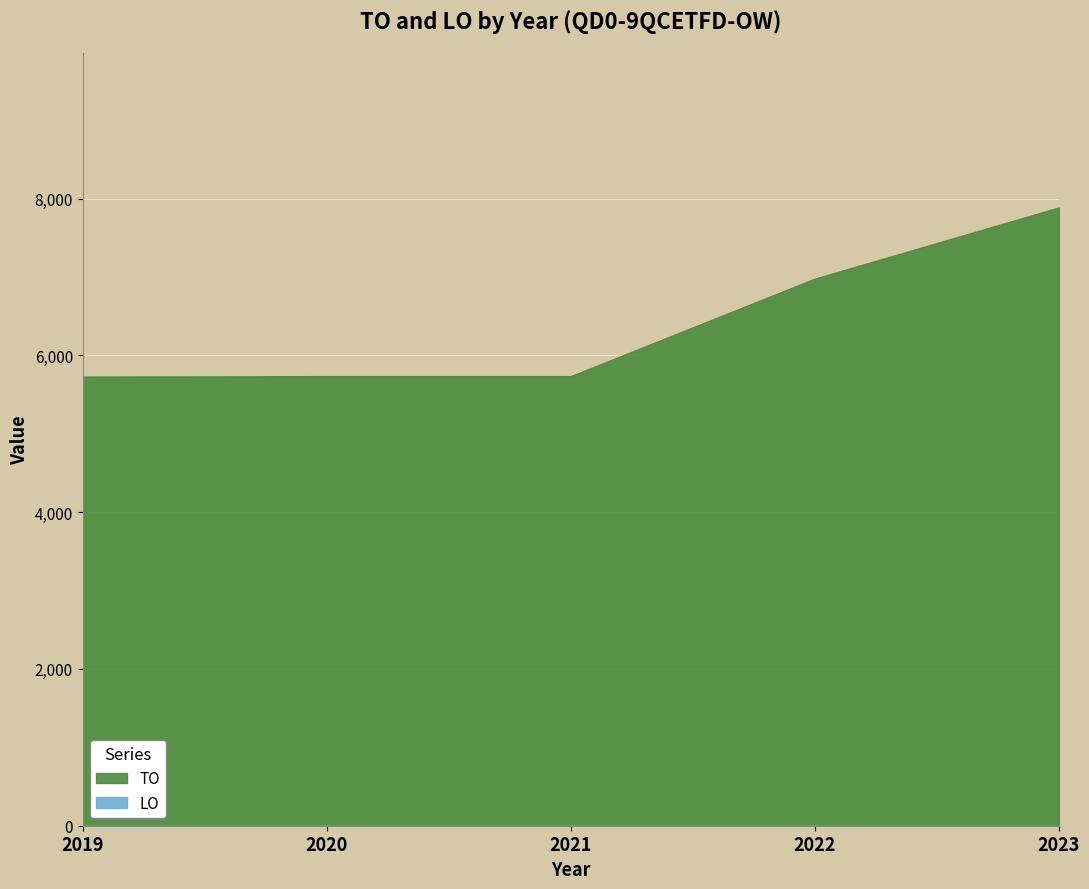

True or false: LO and TO intersect in this chart.

False